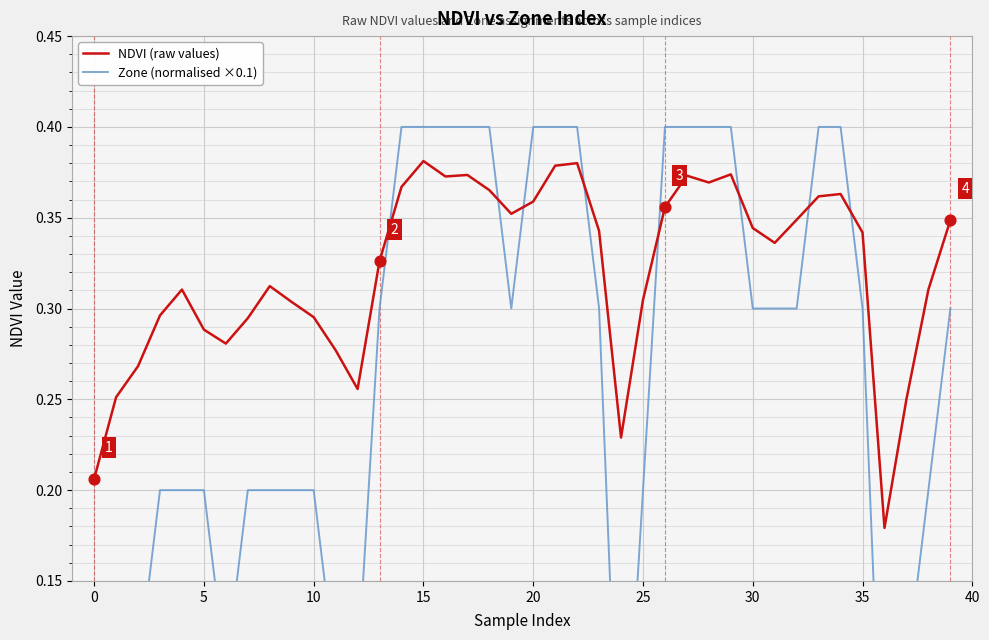

Which series has the largest total across all categories?

NDVI (raw values)